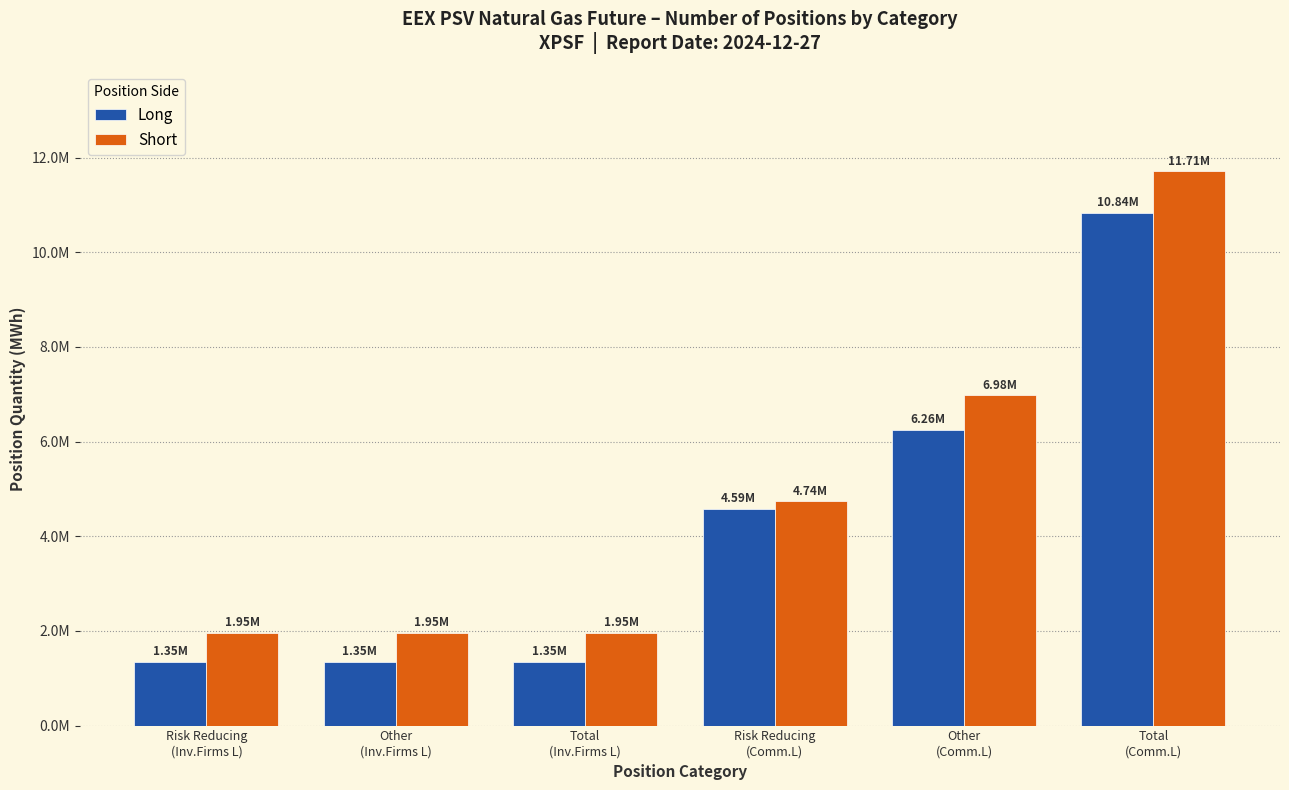

What are all the series names shown in the legend?

Long, Short